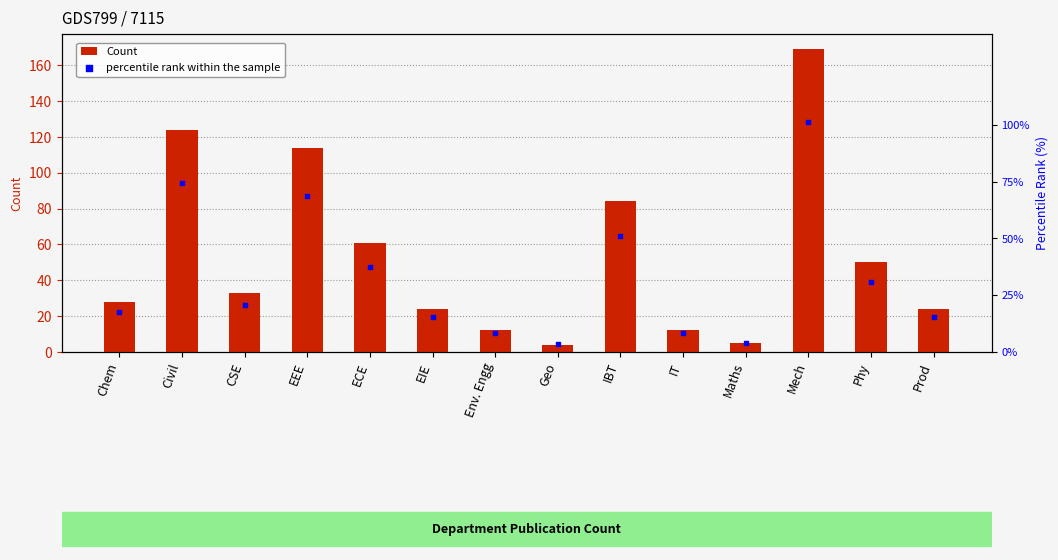

Which series has the largest total across all categories?

percentile rank within the sample